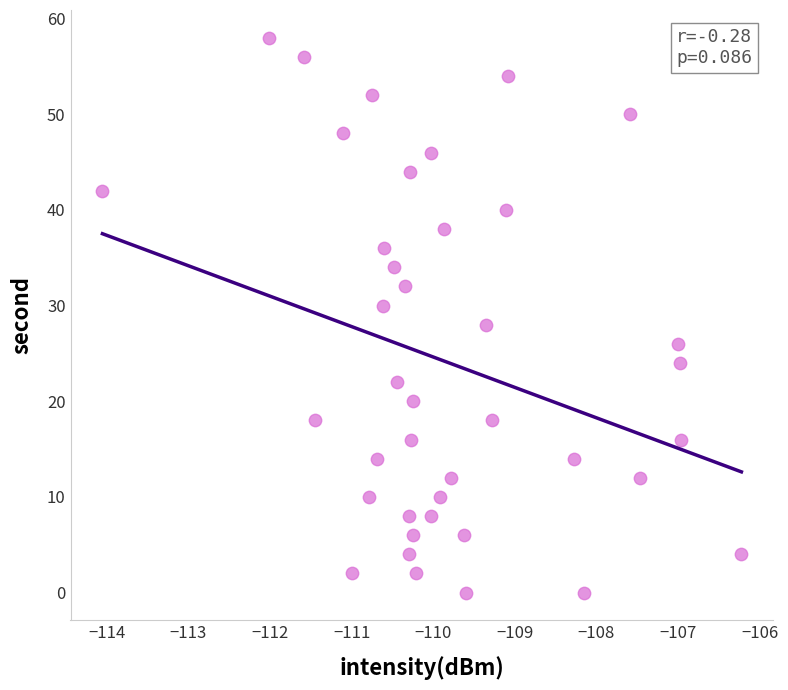

What is the range of Y values (max minus min)?

58